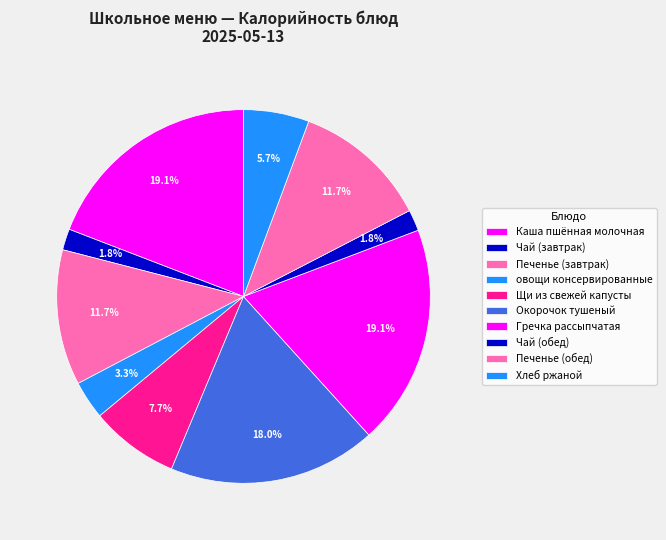

Do Каша пшённая молочная and Печенье (завтрак) together represent more than half of the pie?

No